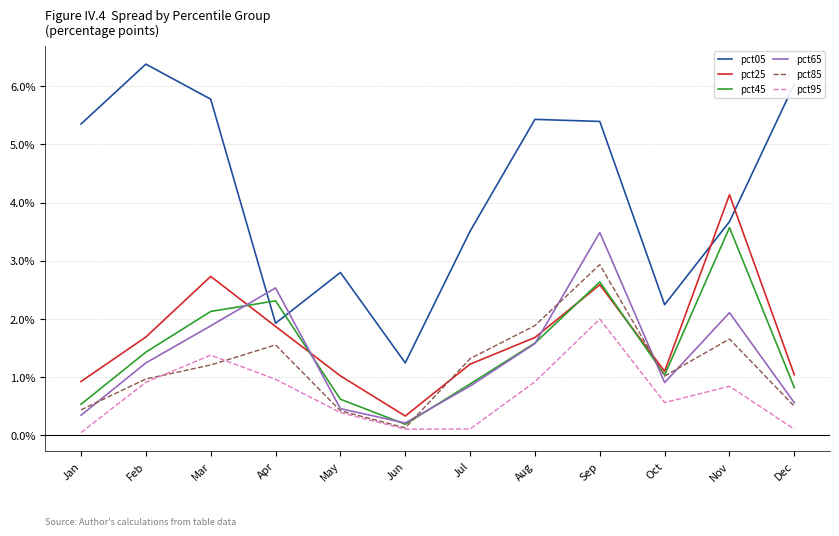

Is the value of pct95 at Feb greater than the value of pct85 at Mar?

No